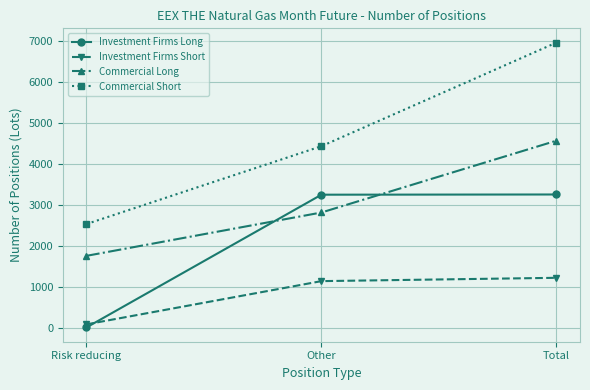

At which category does the chart reach its peak across all series?

Total